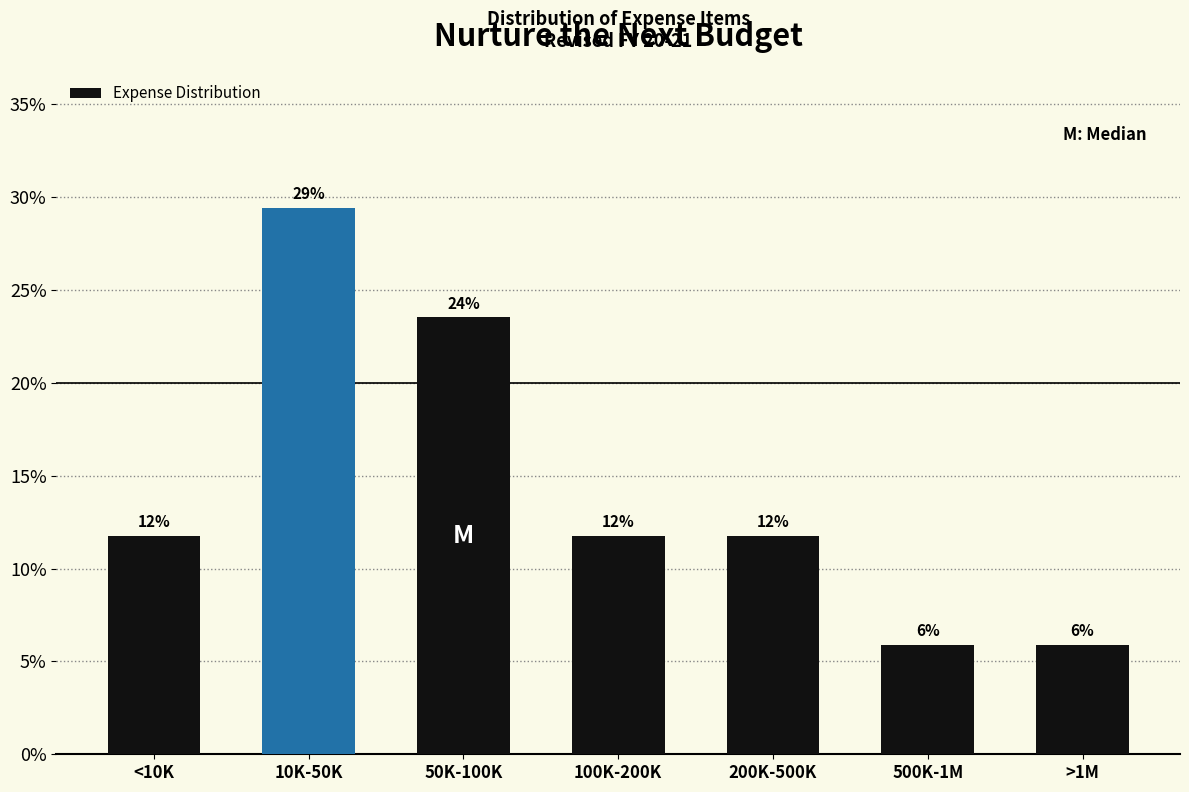

How many bars are there in total?

7